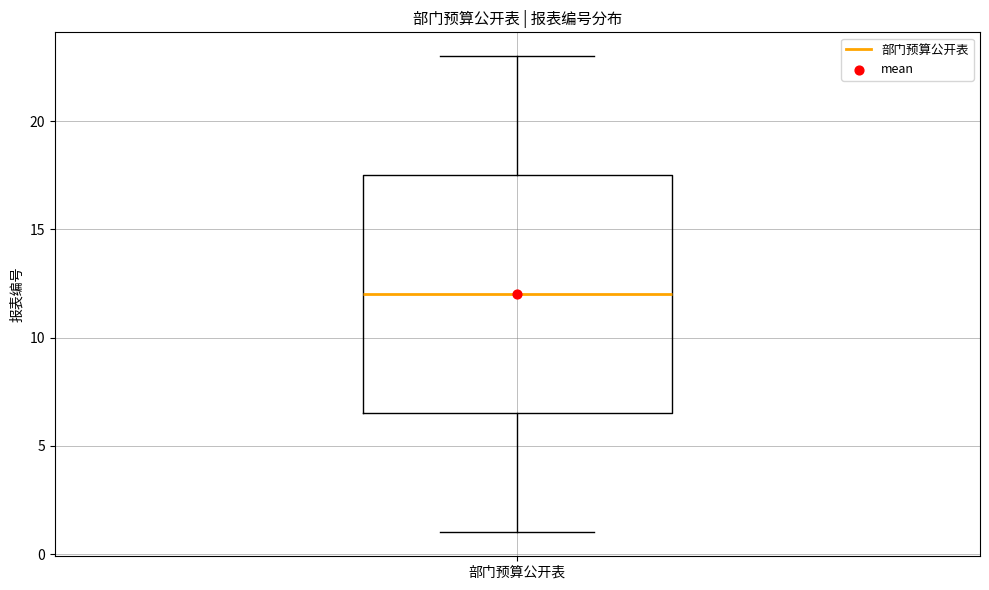

Transcribe this box plot: give where the median line is, the range the box spans, and where the two whiskers end, as read against the y-axis. The values are not printed on the chart, so give them approximately, as read against the axis.

median 12.0, box 6.5 to 17.5, whiskers 1.0 to 23.0